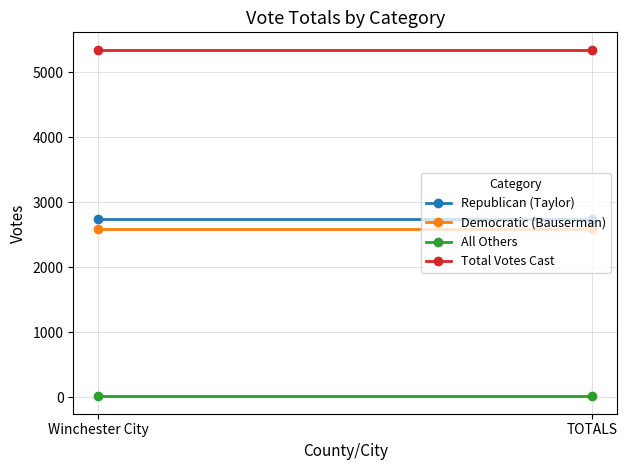

Which series changed the most between Winchester City and TOTALS?

Republican (Taylor)